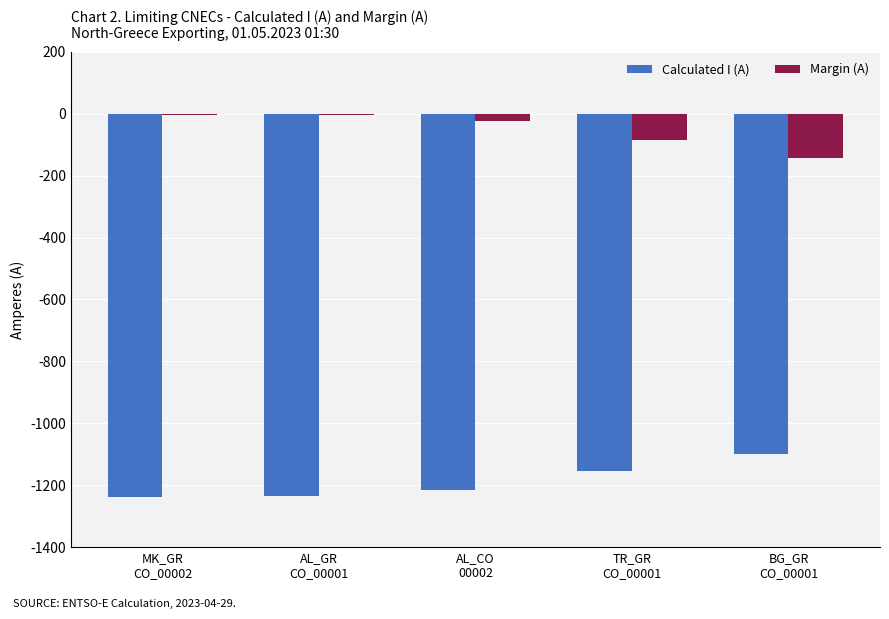

Which series has the largest total across all categories?

Margin (A)